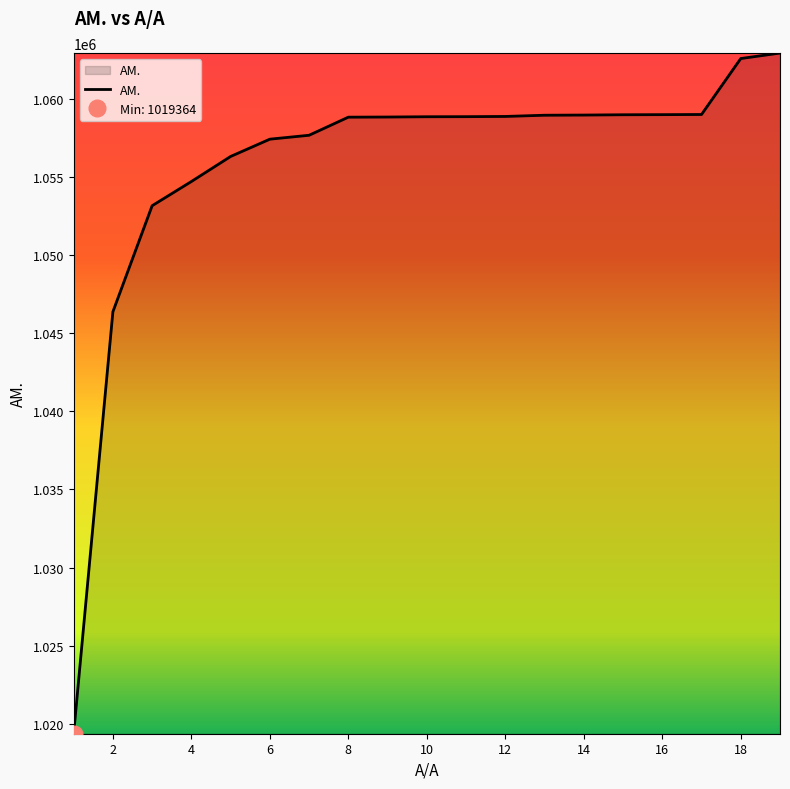

How many values are below 1058860?

9